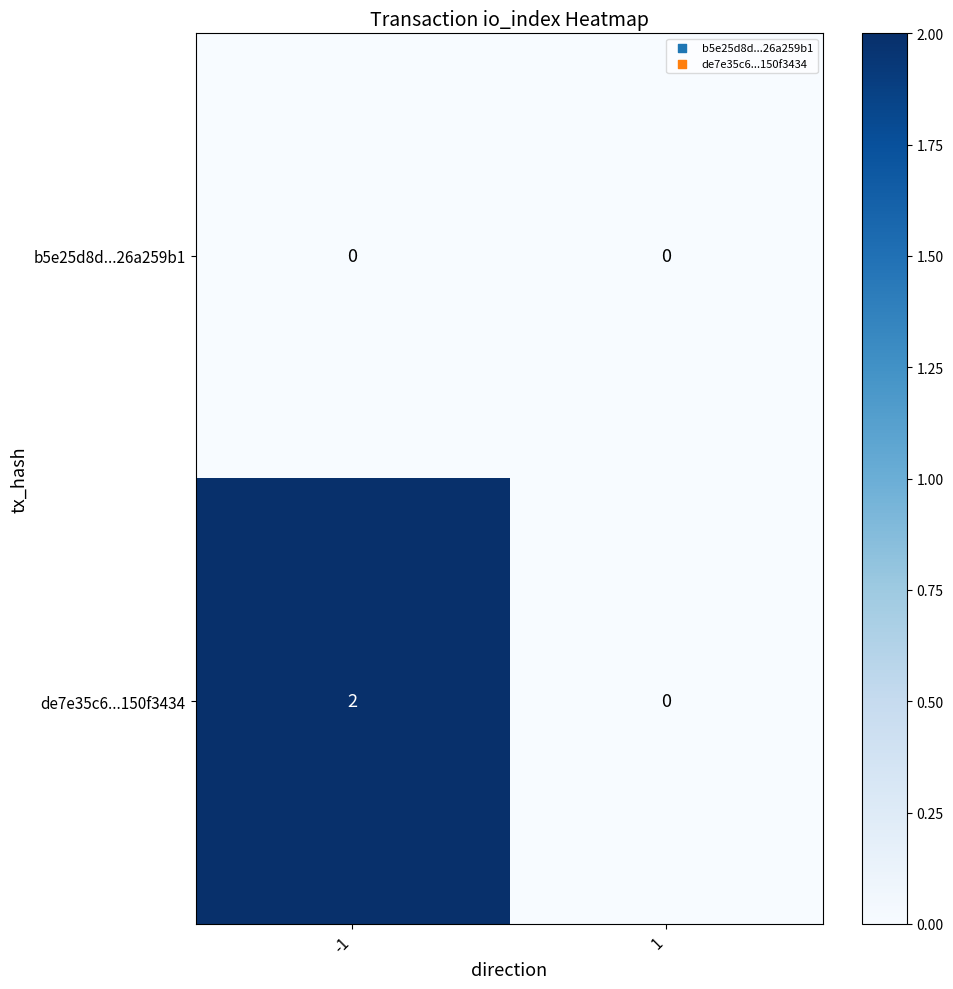

Rank the series at -1 from highest to lowest value.

de7e35c6...150f3434, b5e25d8d...26a259b1